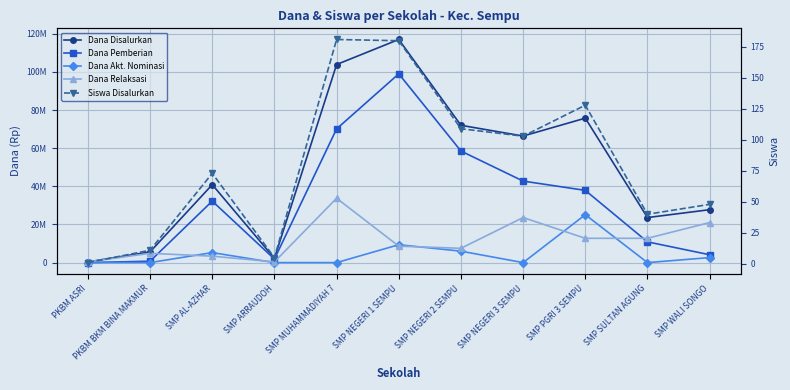

At PKBM ASRI, list the series in order from smallest to largest.

Dana Pemberian, Dana Akt. Nominasi, Siswa Disalurkan, Dana Disalurkan, Dana Relaksasi